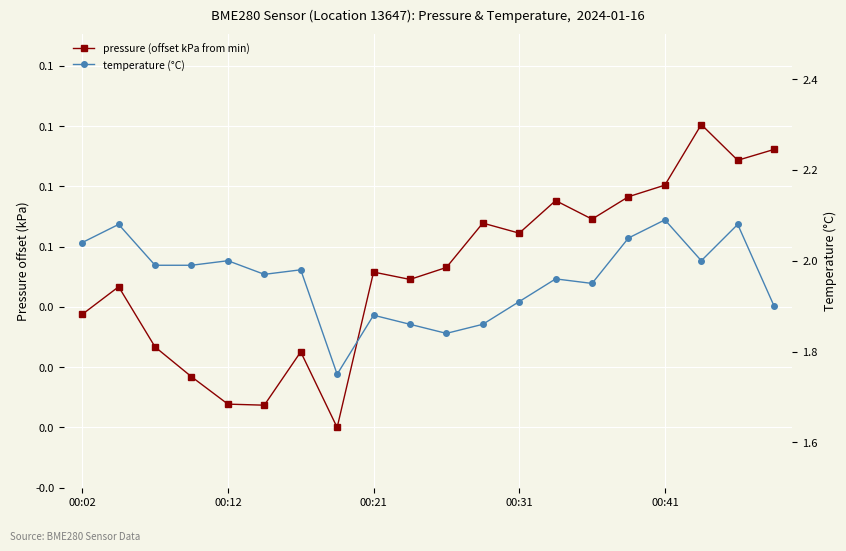

How many values in the pressure (offset kPa from min) series exceed 0?

19